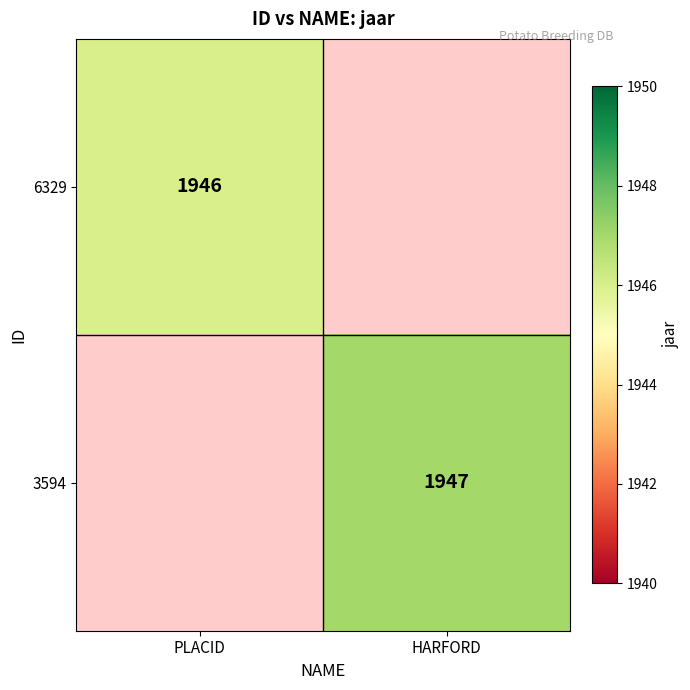

The value of 6329 at PLACID is 971. True or false?

False